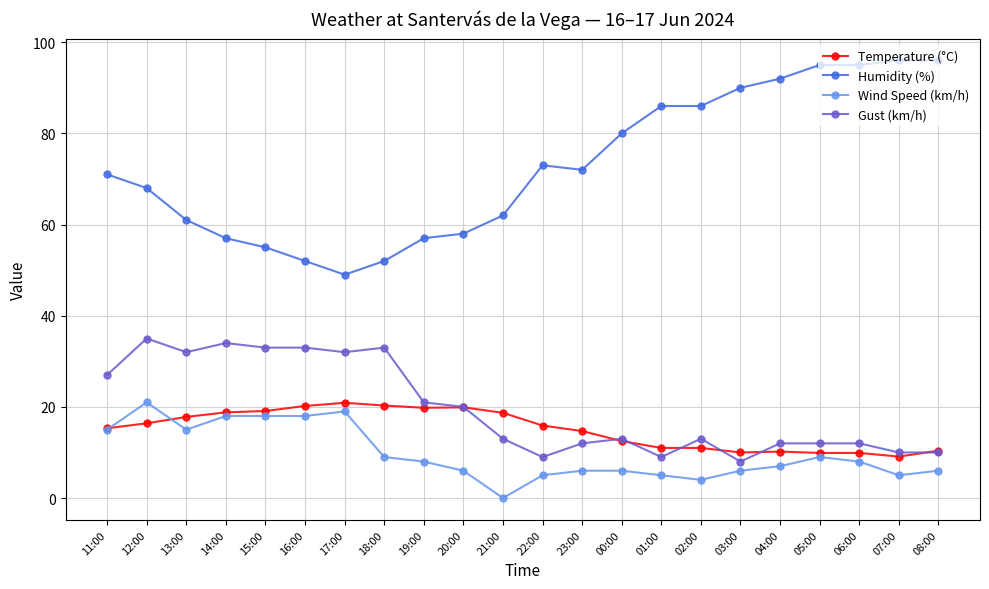

What is the value of the Gust (km/h) point at the 5th from the left?

33.0